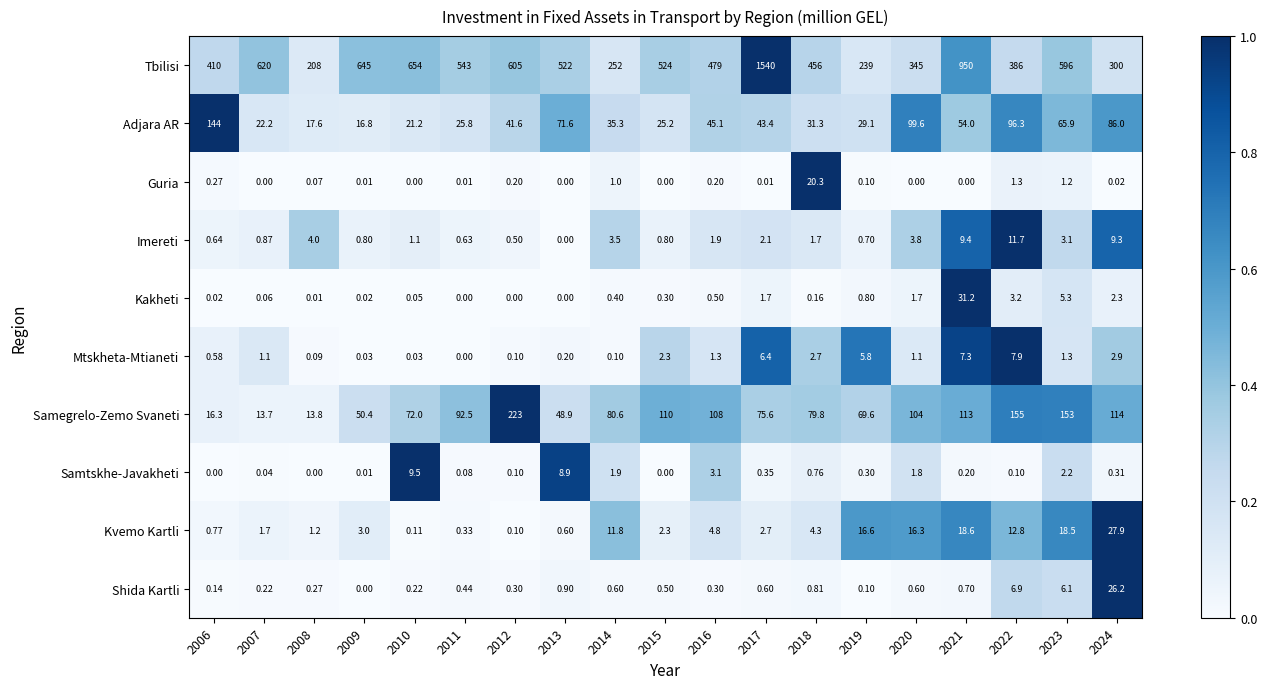

Between 2010 and 2014, which series saw the biggest shift?

Tbilisi